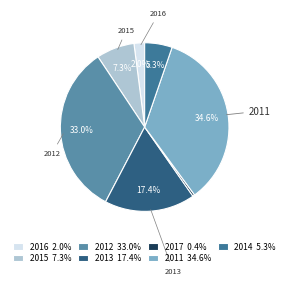

To the nearest percent, what portion does 2013 represent?

17%